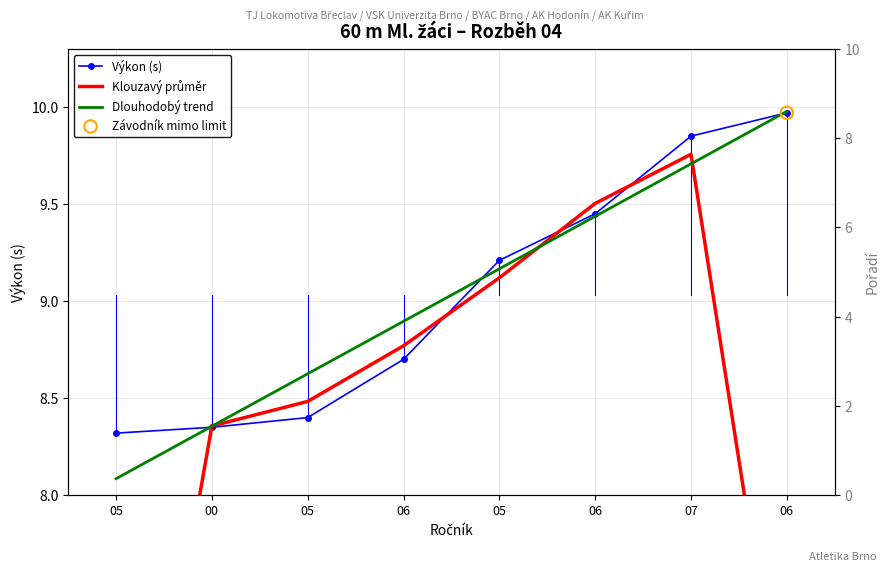

Which series reaches the maximum Y coordinate?

Dlouhodobý trend